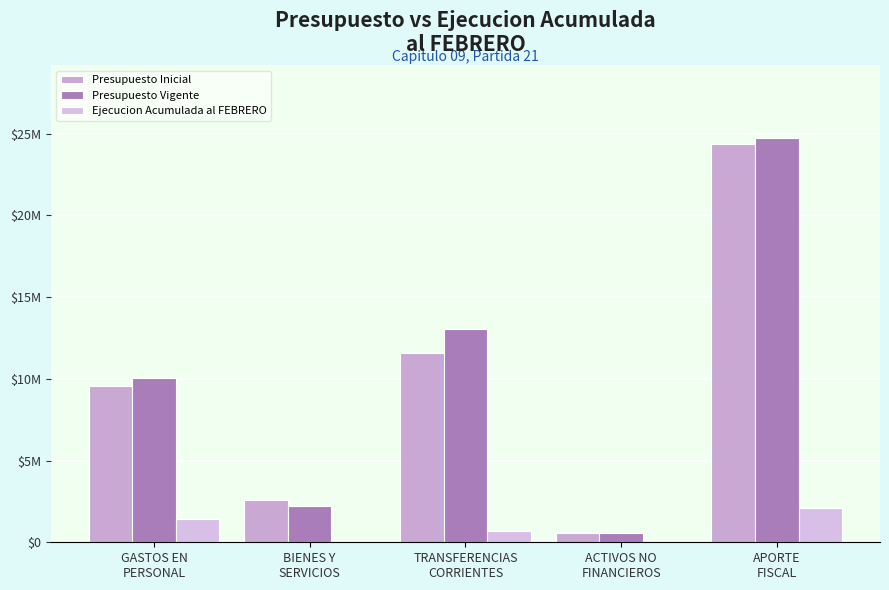

What is the difference between the second highest and second lowest values in the Presupuesto Inicial series?

8987765